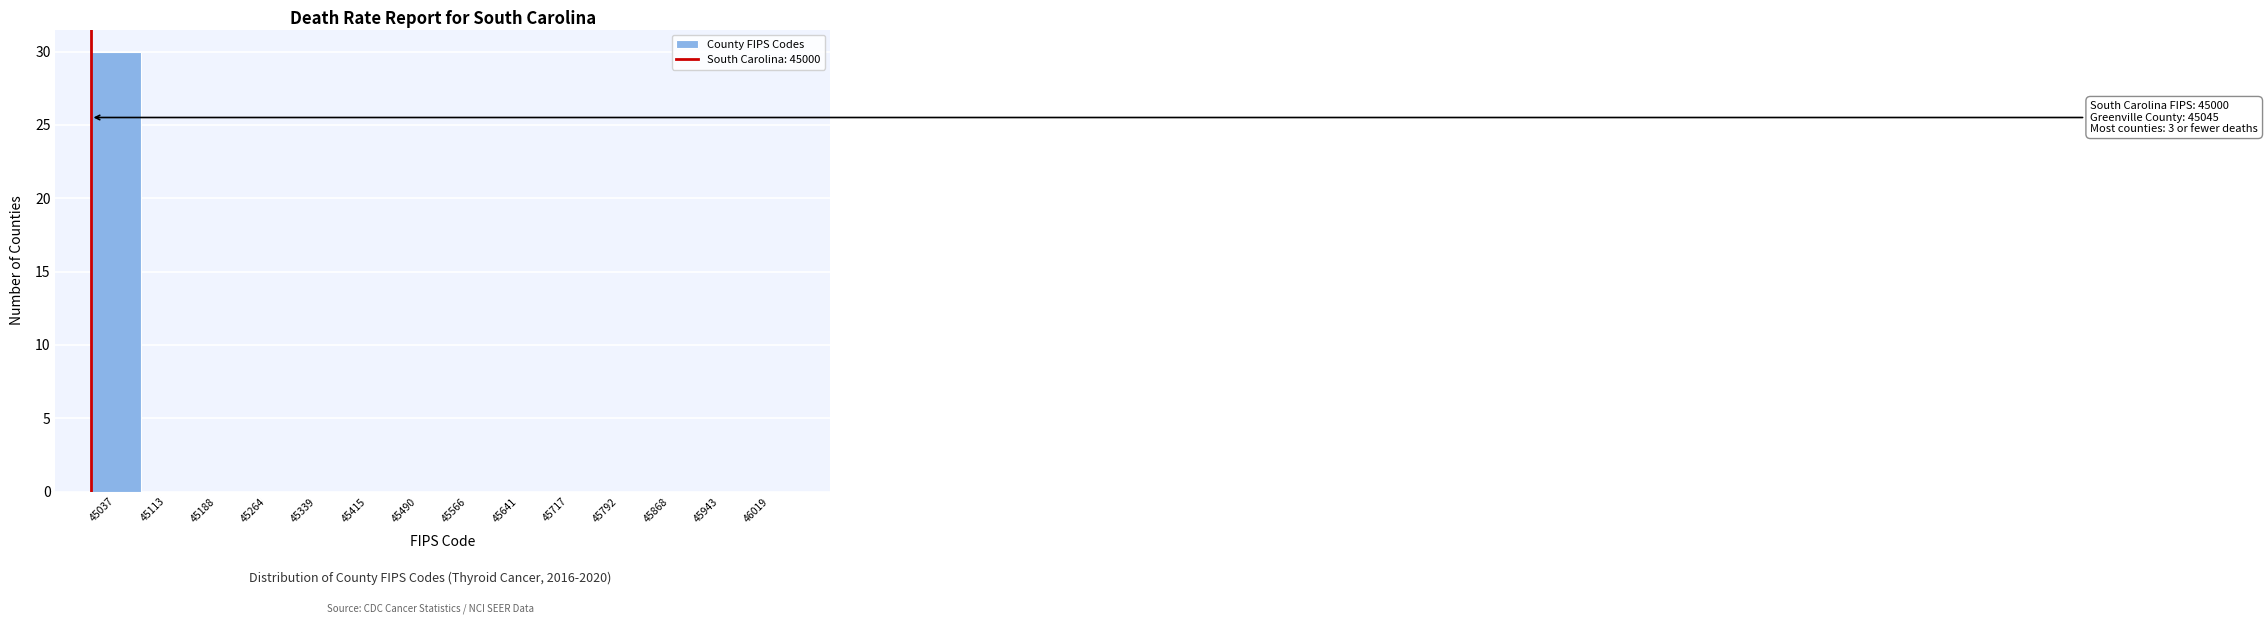

Which range on the x-axis has the tallest bar?

45000 to 45080